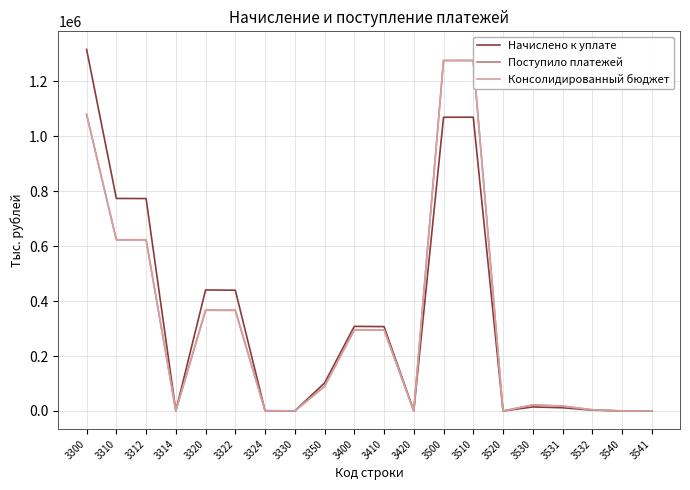

What is the total value across all series at 3410?

897934